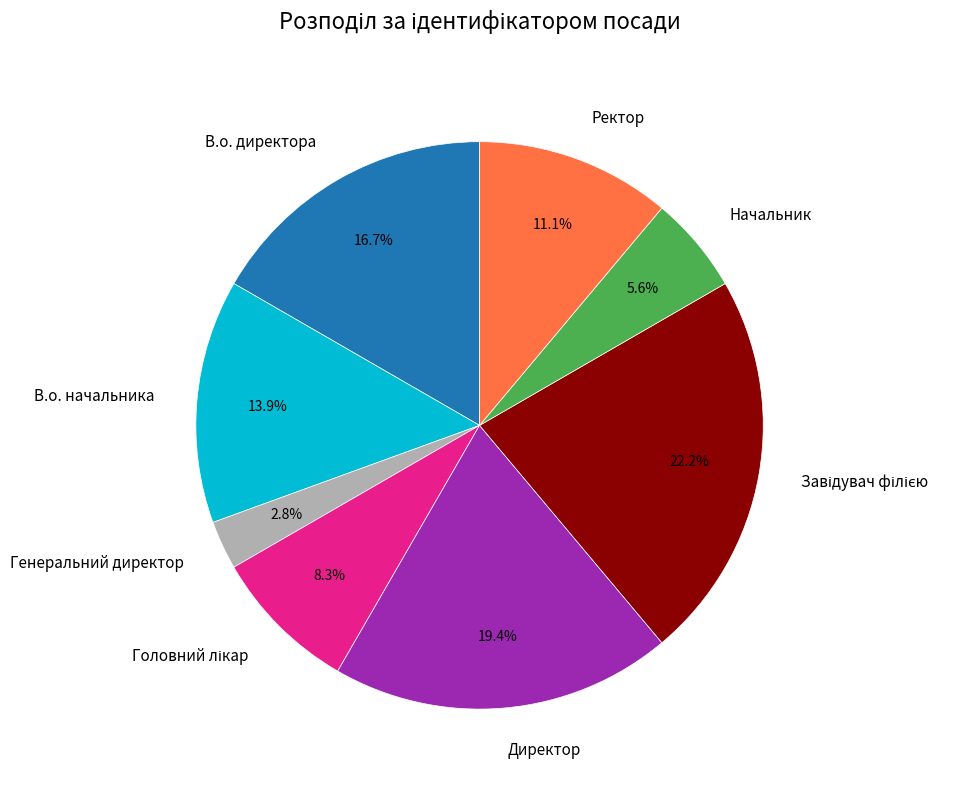

Which slice is the smallest?

Генеральний директор